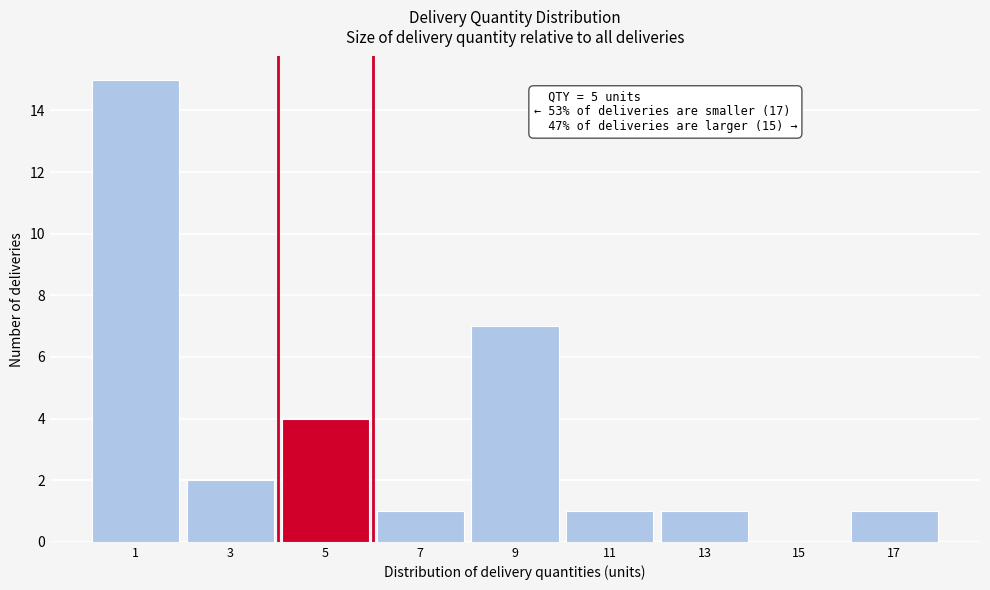

Reading left to right, transcribe all the data shown in this chart.

1=15	3=2	5=4	7=1	9=7	11=1	13=1	15=0	17=1